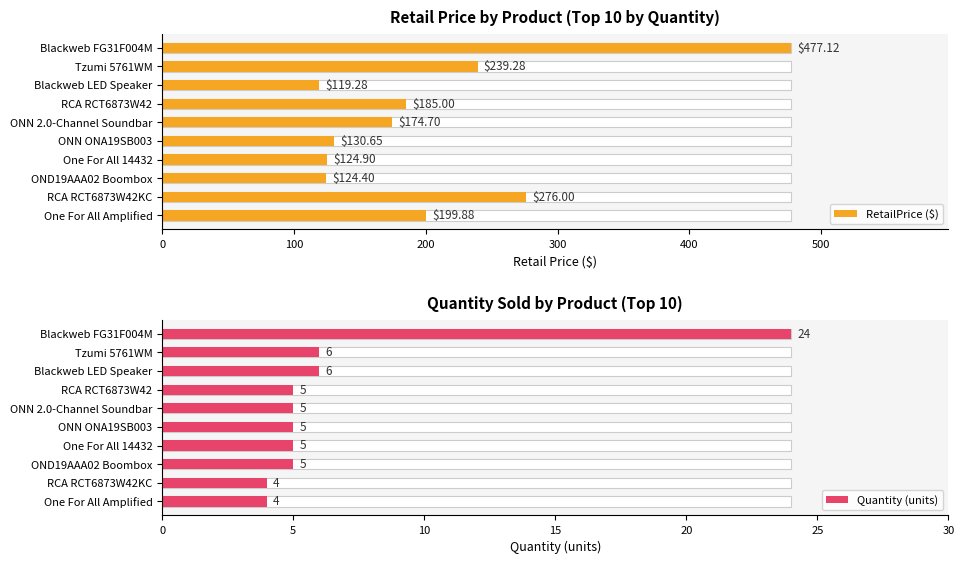

Reading left to right, what are all the values shown in this chart?

RetailPrice ($): 477.1	239.3	119.3	185.0	174.7	130.7	124.9	124.4	276.0	199.9
Quantity (units): 24.0	6.0	6.0	5.0	5.0	5.0	5.0	5.0	4.0	4.0